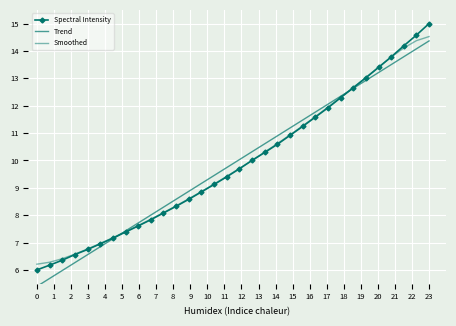

Reading left to right, extract all data points from this chart.

Spectral Intensity: 6.0	6.2	6.4	6.6	6.7	7.0	7.2	7.4	7.6	7.8	8.1	8.3	8.6	8.9	9.1	9.4	9.7	10.0	10.3	10.6	10.9	11.2	11.6	11.9	12.3	12.7	13.0	13.4	13.8	14.2	14.6	15.0
Trend: 5.4	5.7	6.0	6.3	6.6	6.8	7.1	7.4	7.7	8.0	8.3	8.6	8.9	9.2	9.5	9.7	10.0	10.3	10.6	10.9	11.2	11.5	11.8	12.1	12.3	12.6	12.9	13.2	13.5	13.8	14.1	14.4
Smoothed: 6.2	6.3	6.4	6.6	6.8	7.0	7.2	7.4	7.6	7.9	8.1	8.3	8.6	8.9	9.1	9.4	9.7	10.0	10.3	10.6	10.9	11.3	11.6	11.9	12.3	12.7	13.0	13.4	13.8	14.1	14.4	14.5